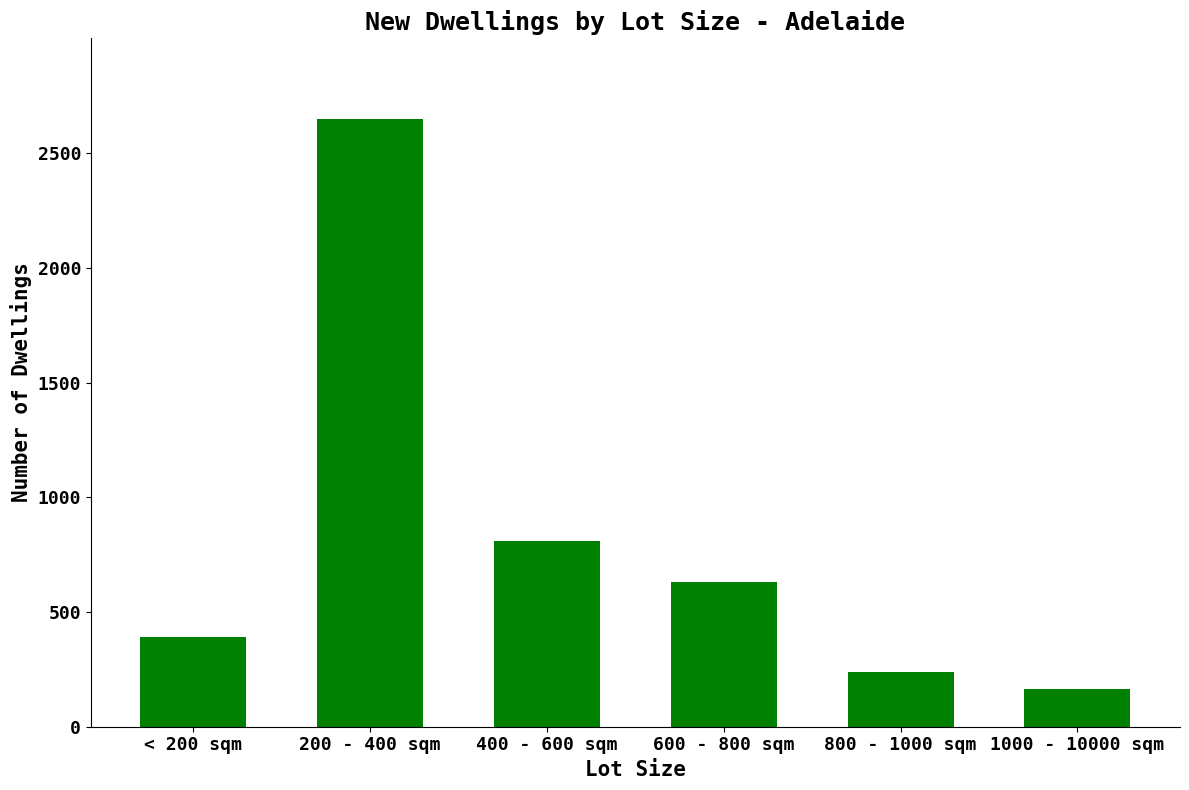

Rank the categories by value from lowest to highest.

1000 - 10000 sqm, 800 - 1000 sqm, < 200 sqm, 600 - 800 sqm, 400 - 600 sqm, 200 - 400 sqm